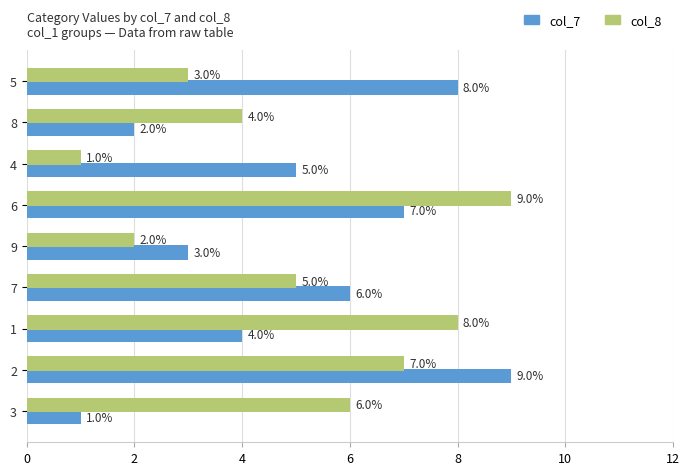

What is the total value across all series at 6?

16